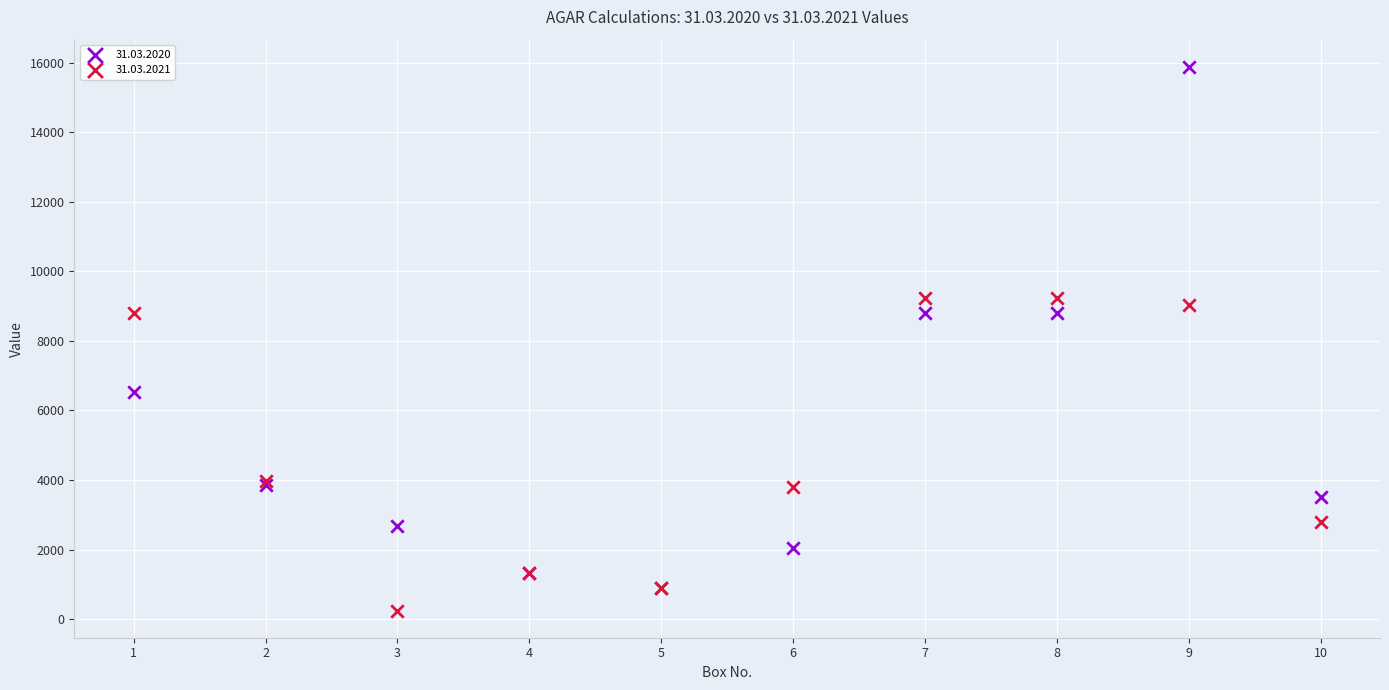

What are all the series names shown in the legend?

31.03.2020, 31.03.2021